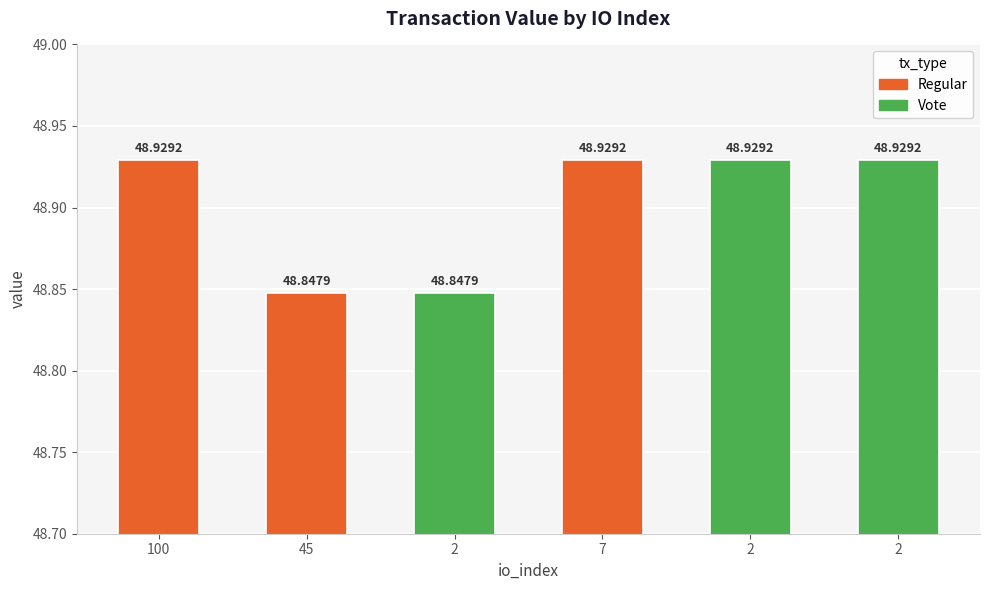

The value at 2 is 27.5. True or false?

False